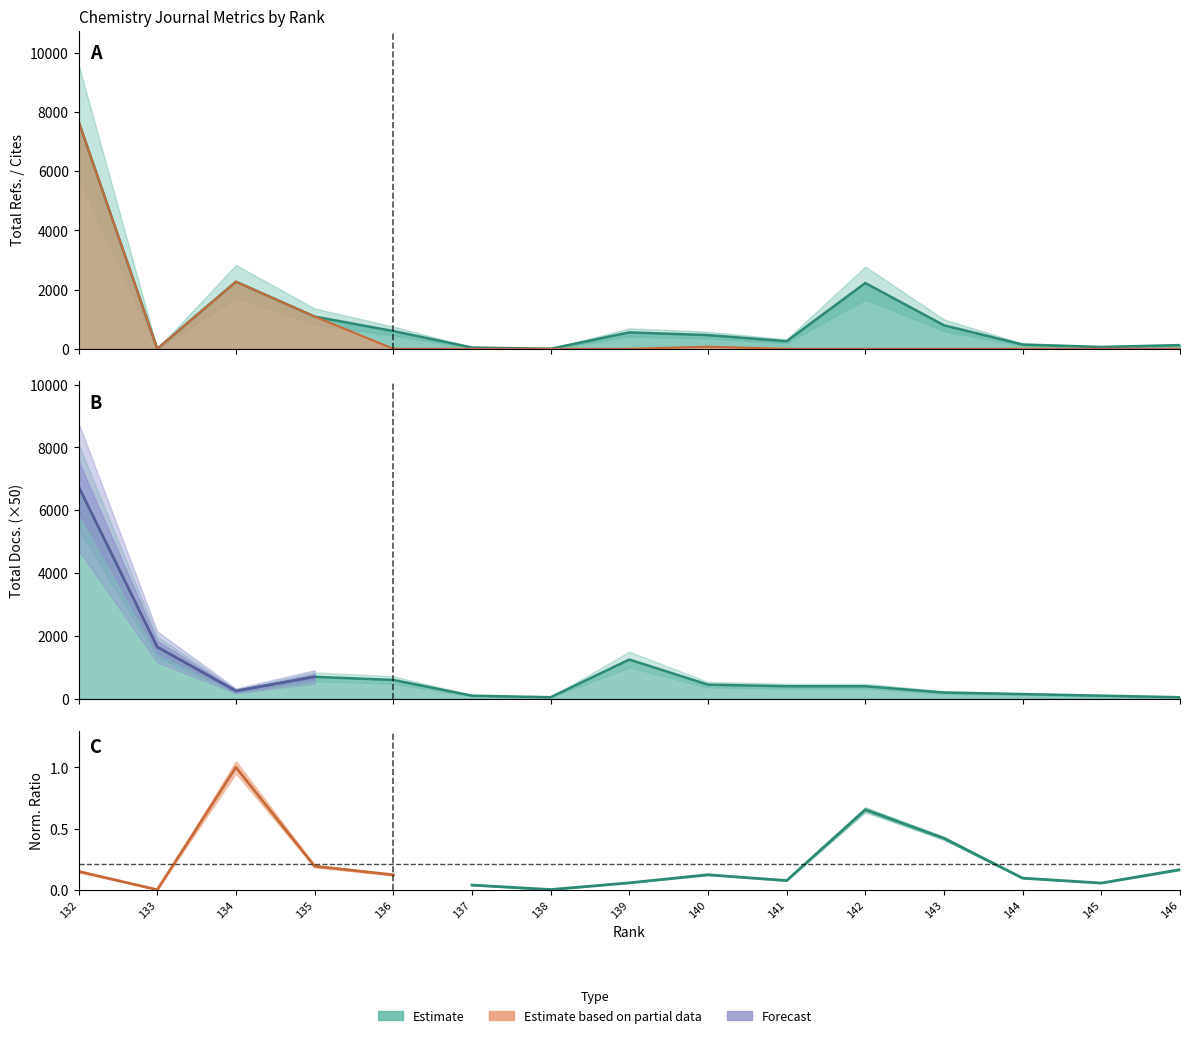

What is the difference between the maximum and minimum values in the Total Refs. series?

7680